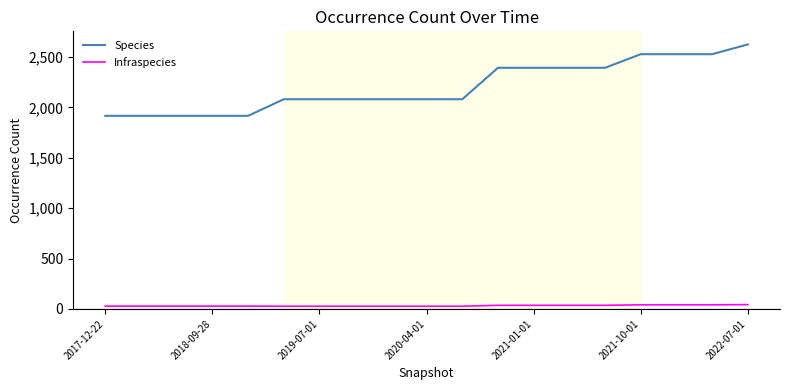

How many lines are shown in the chart?

2